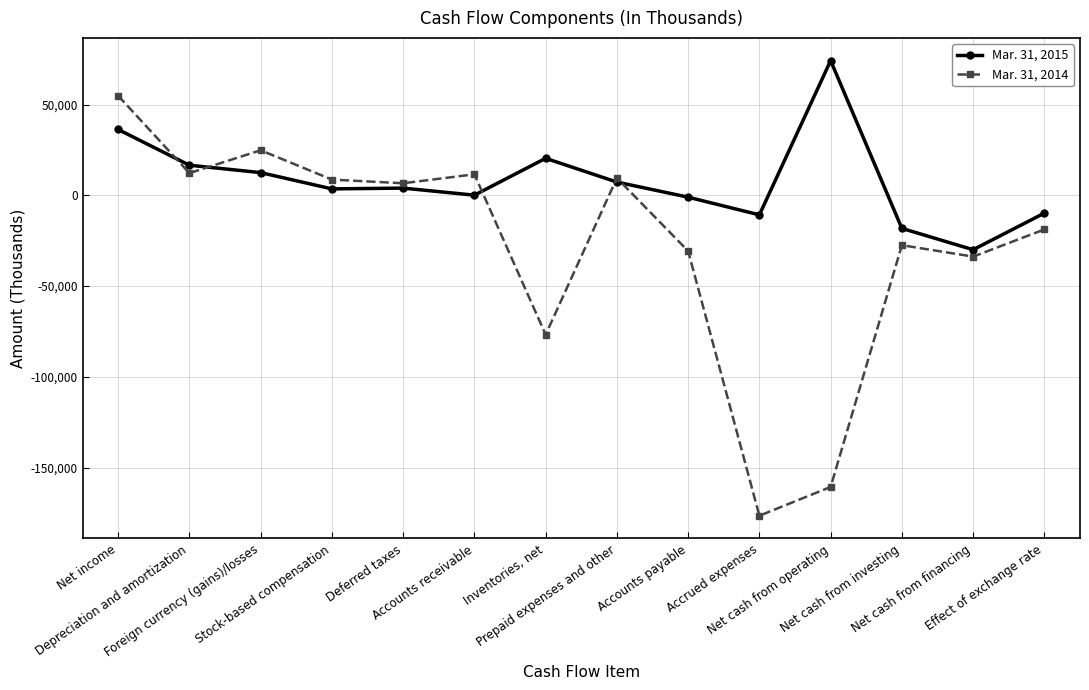

What is the total value across all series at Inventories, net?

-56334